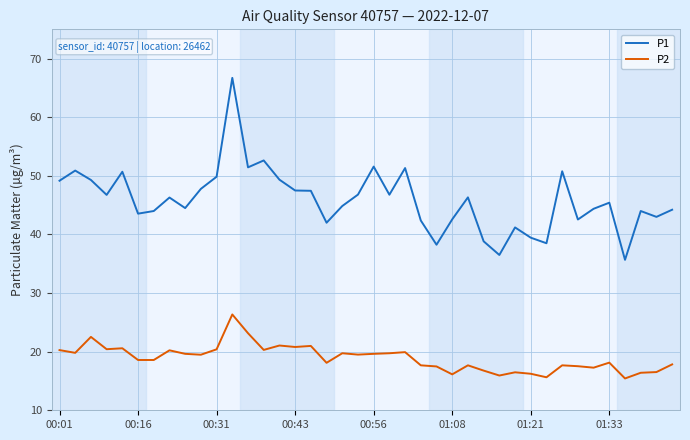

True or false: P2 and P1 cross at least once.

False